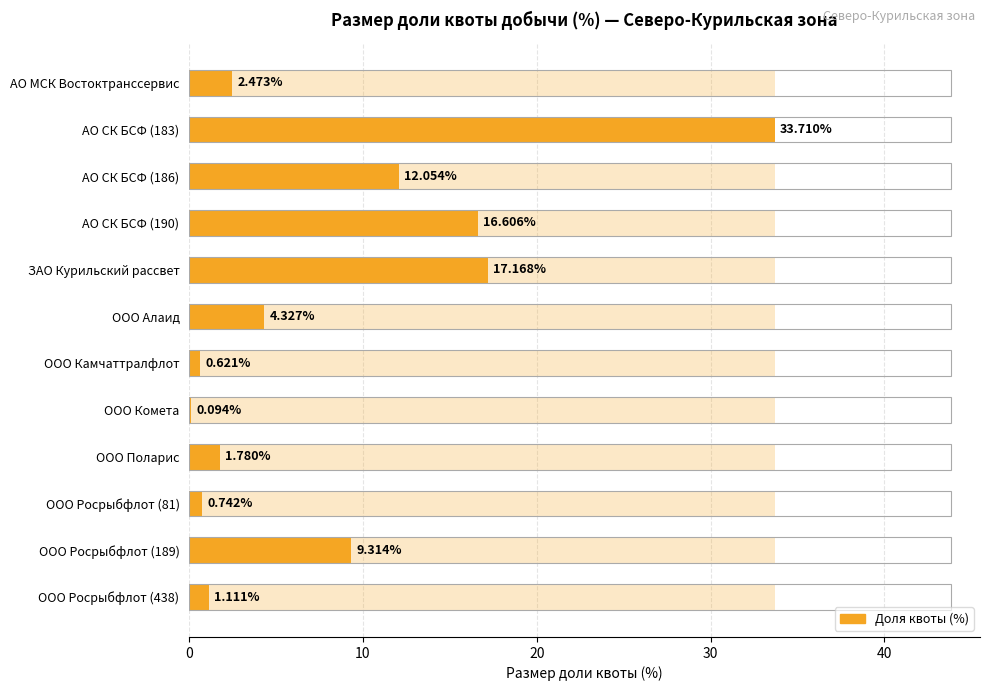

What is the sum of all values?

100.0